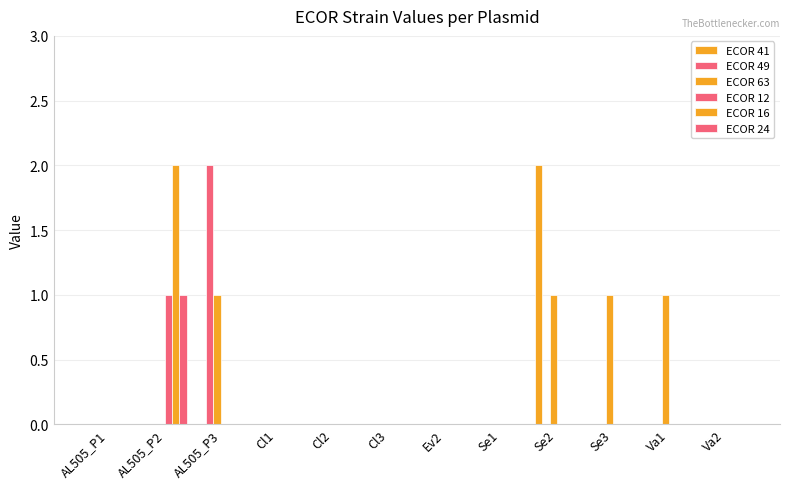

Which series has the largest total across all categories?

ECOR 63